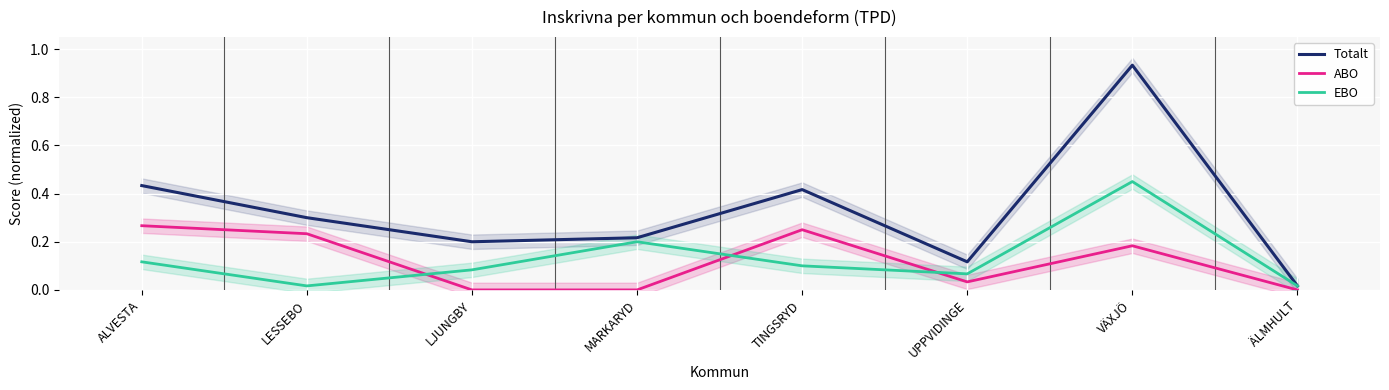

True or false: ABO and Totalt intersect in this chart.

False